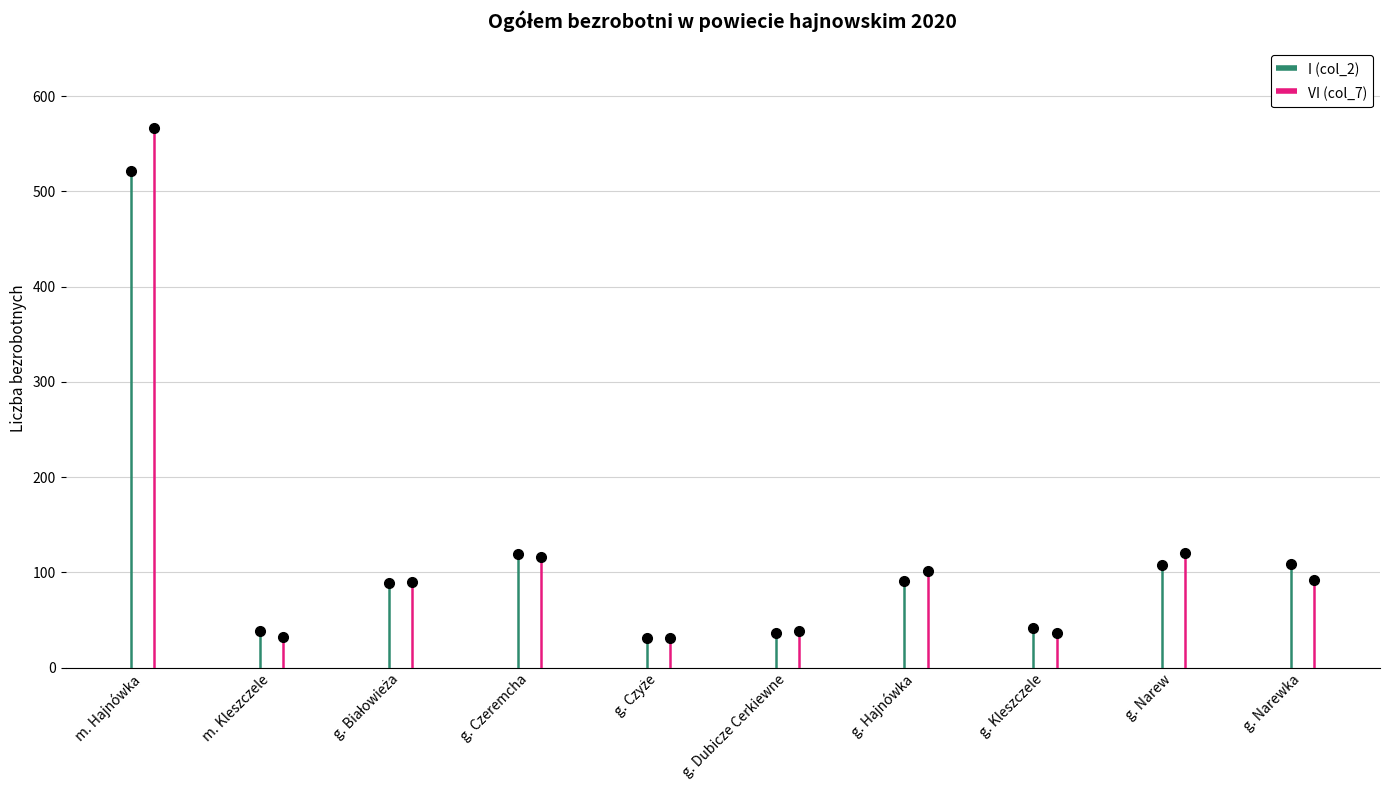

Reading left to right, extract all data points from this chart.

I (col_2): 521	38	89	119	31	36	91	42	108	109
VI (col_7): 567	32	90	116	31	38	101	36	120	92